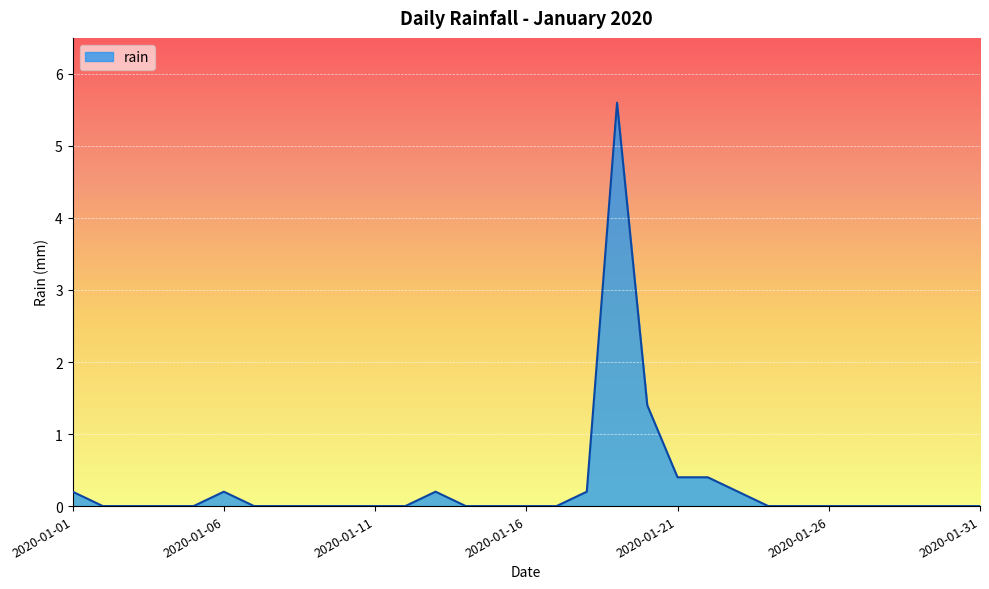

Does the chart have visible grid lines?

Yes